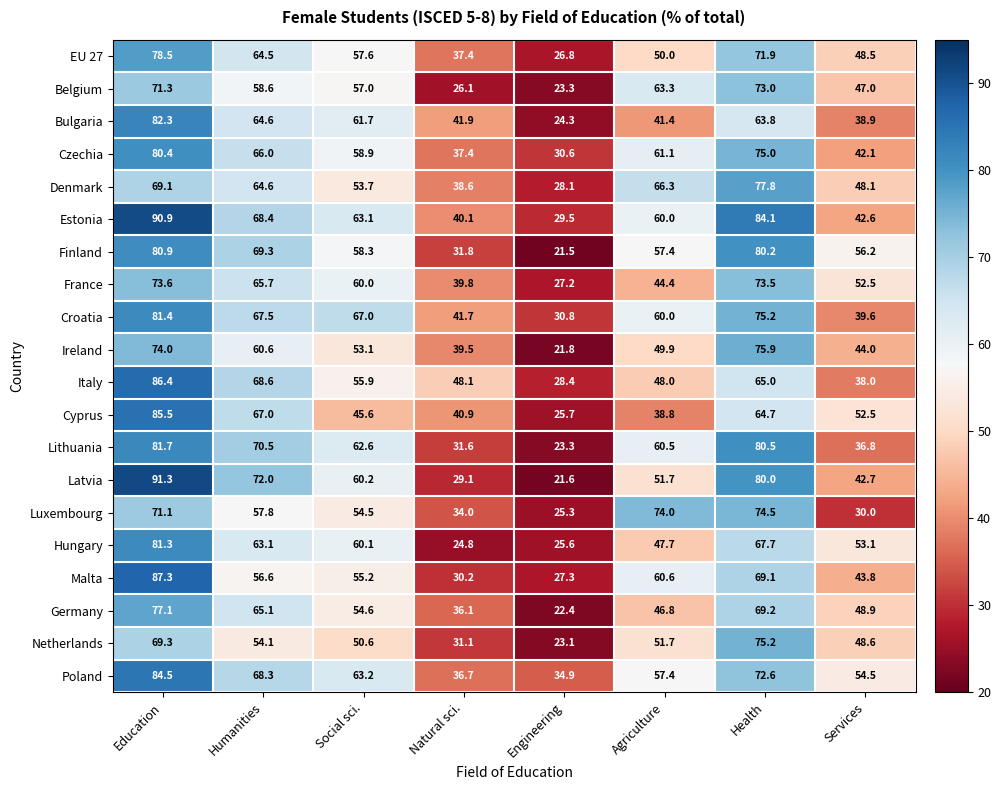

How many distinct data groups are displayed?

20